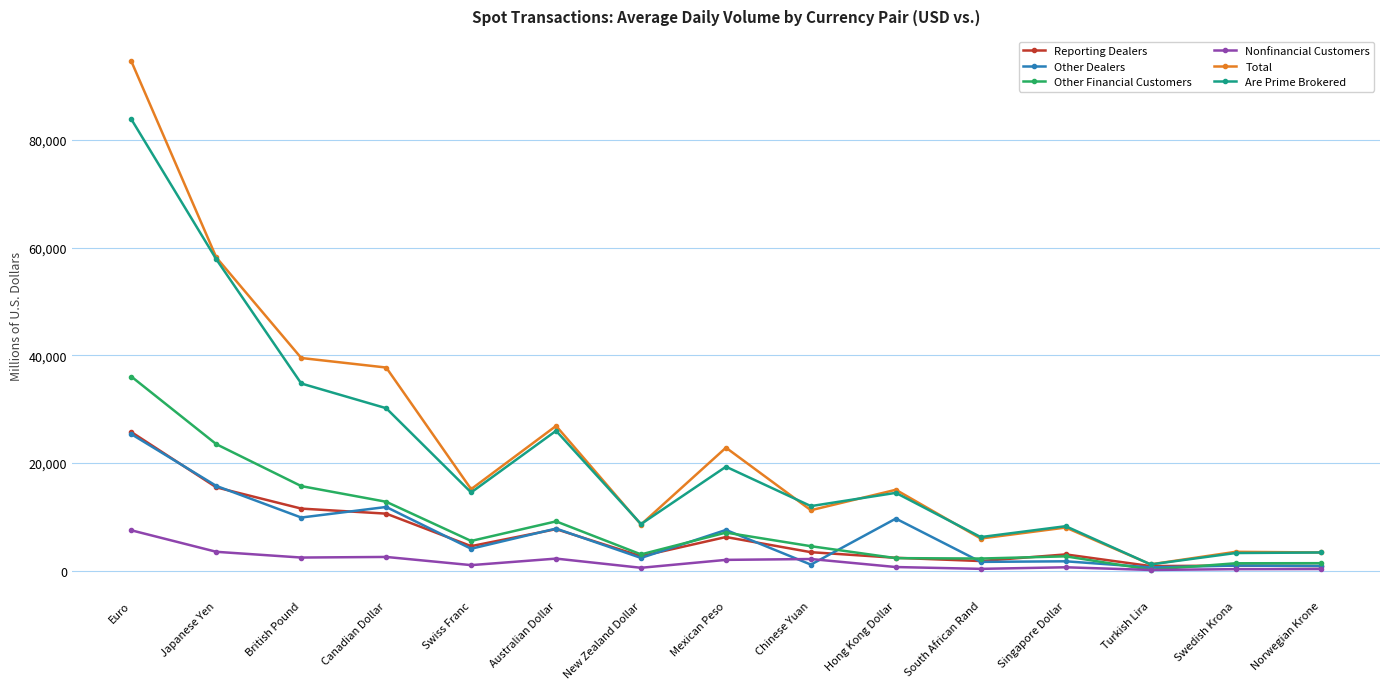

What is the difference between the maximum and minimum values in the Other Dealers series?

24745